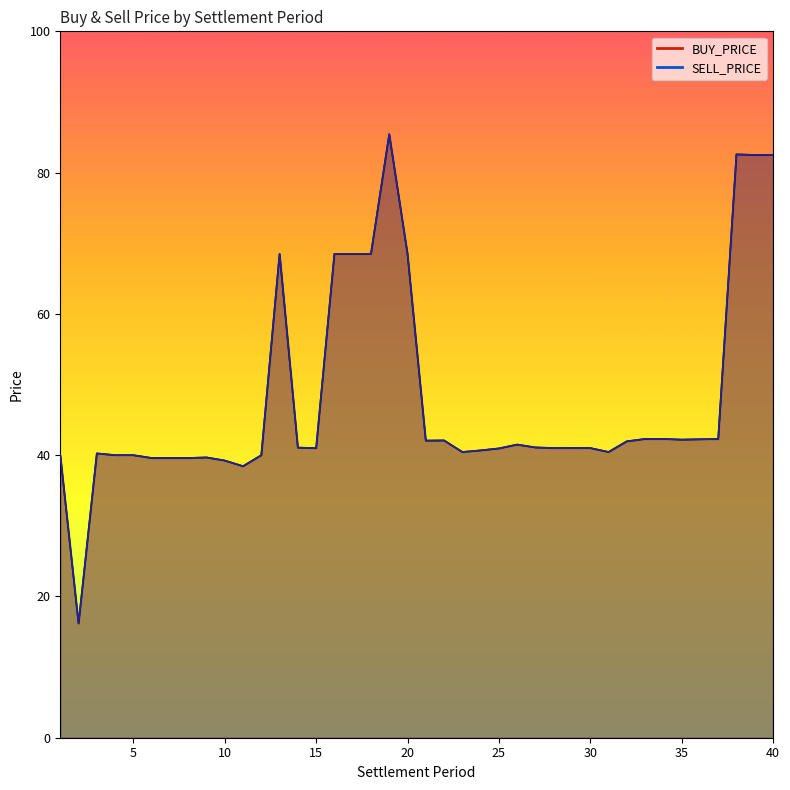

The BUY_PRICE series shows 70.4 at 22. True or false?

False